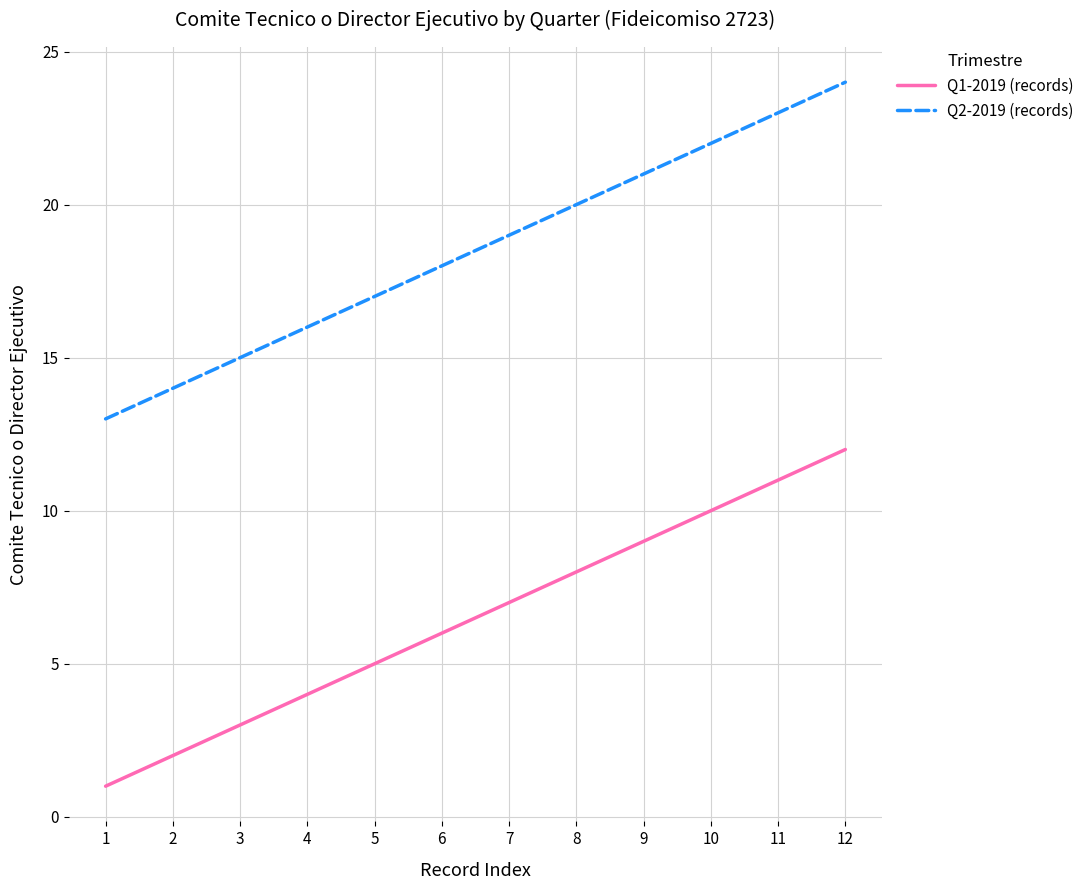

Reading right to left, transcribe all the data shown in this chart.

Q1-2019 (records): 12=12	11=11	10=10	9=9	8=8	7=7	6=6	5=5	4=4	3=3	2=2	1=1
Q2-2019 (records): 12=24	11=23	10=22	9=21	8=20	7=19	6=18	5=17	4=16	3=15	2=14	1=13